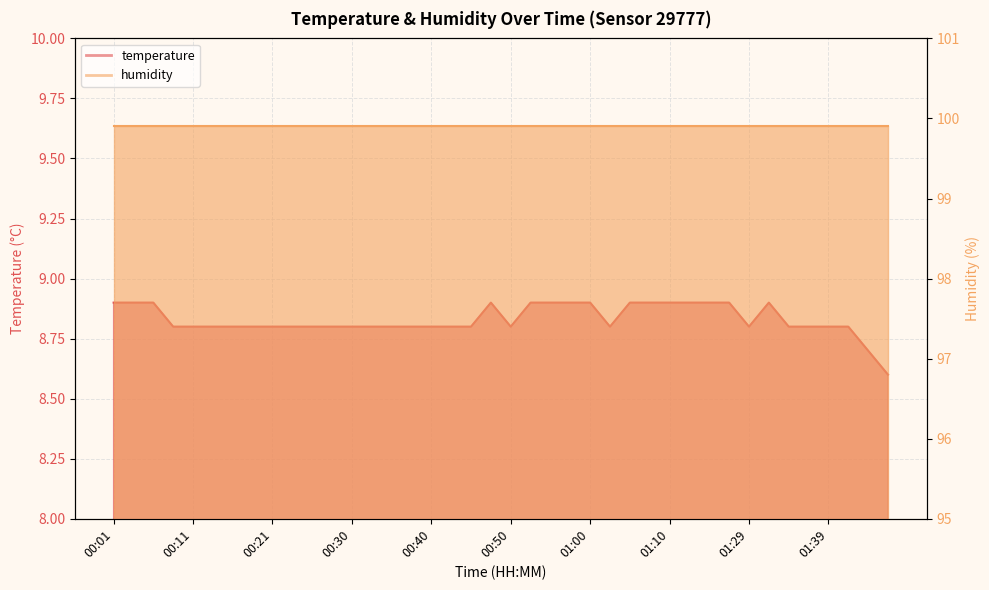

Where is the data nearest to the value 8?

01:54